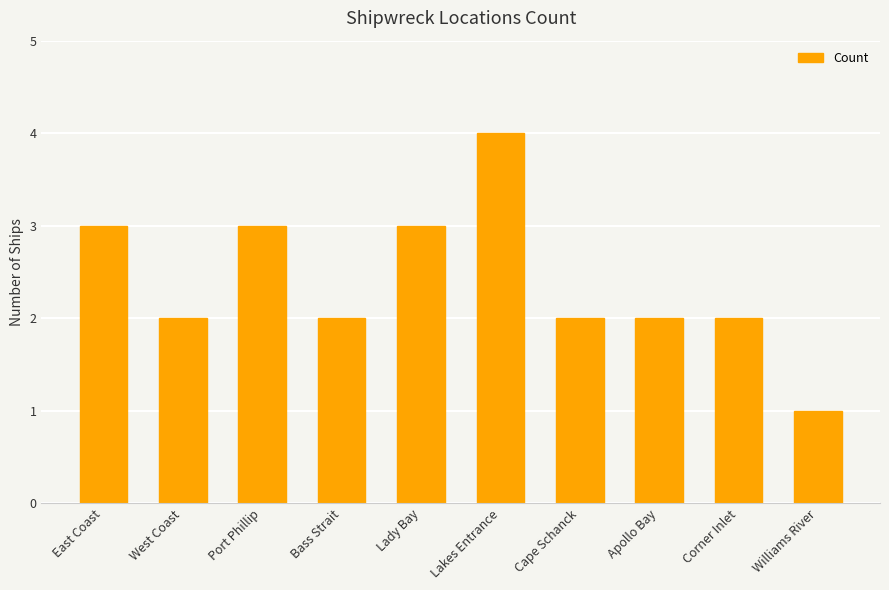

True or false: the data shows 2 at Bass Strait.

True